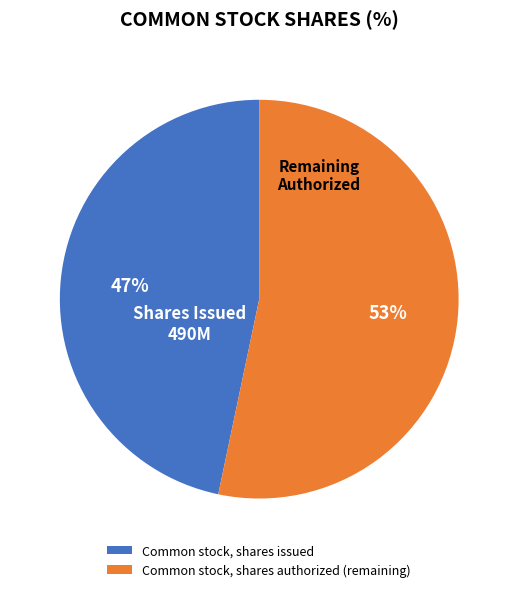

Is the sum of Common stock, shares issued and Common stock, shares authorized (remaining) greater than half?

Yes